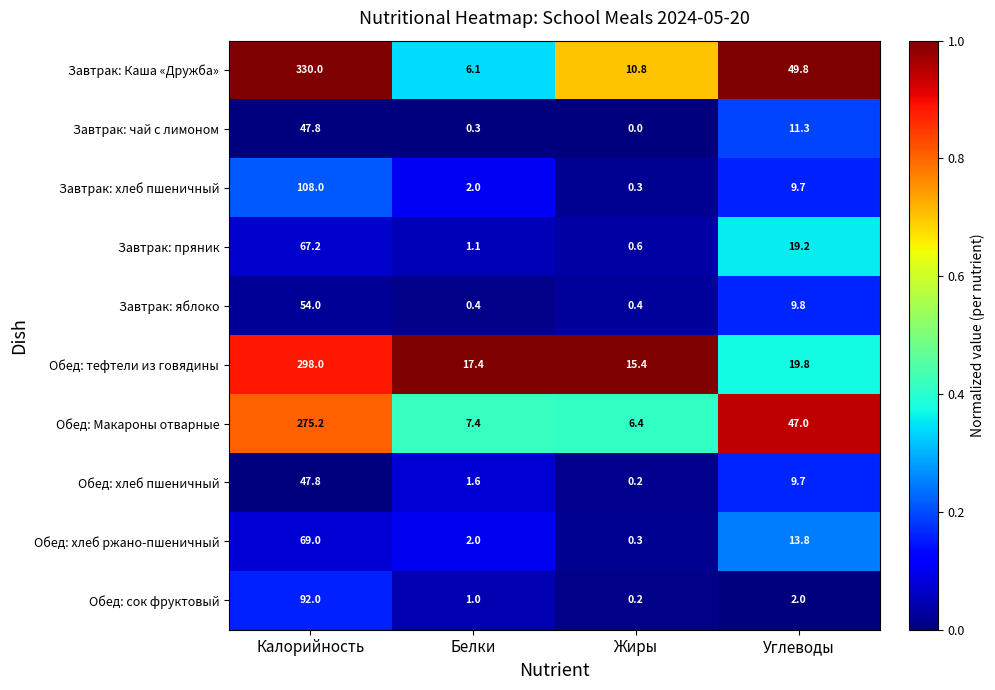

What is the difference between the highest and lowest values at Калорийность?

282.2